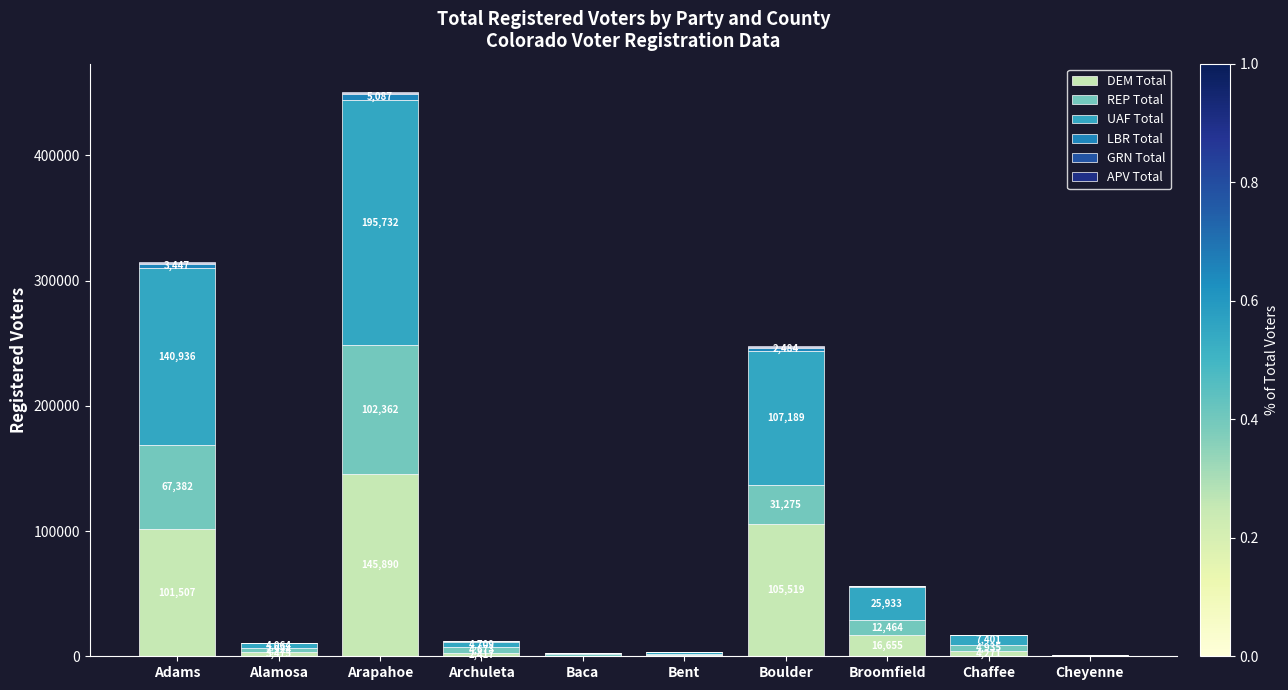

Does the chart contain stacked bars?

Yes